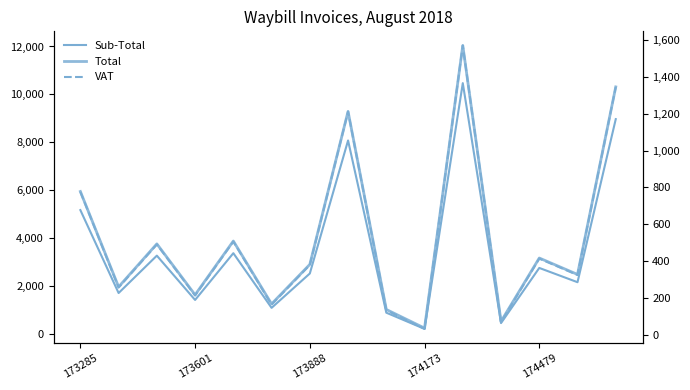

Rank the series by their average value, from highest to lowest.

Total, Sub-Total, VAT